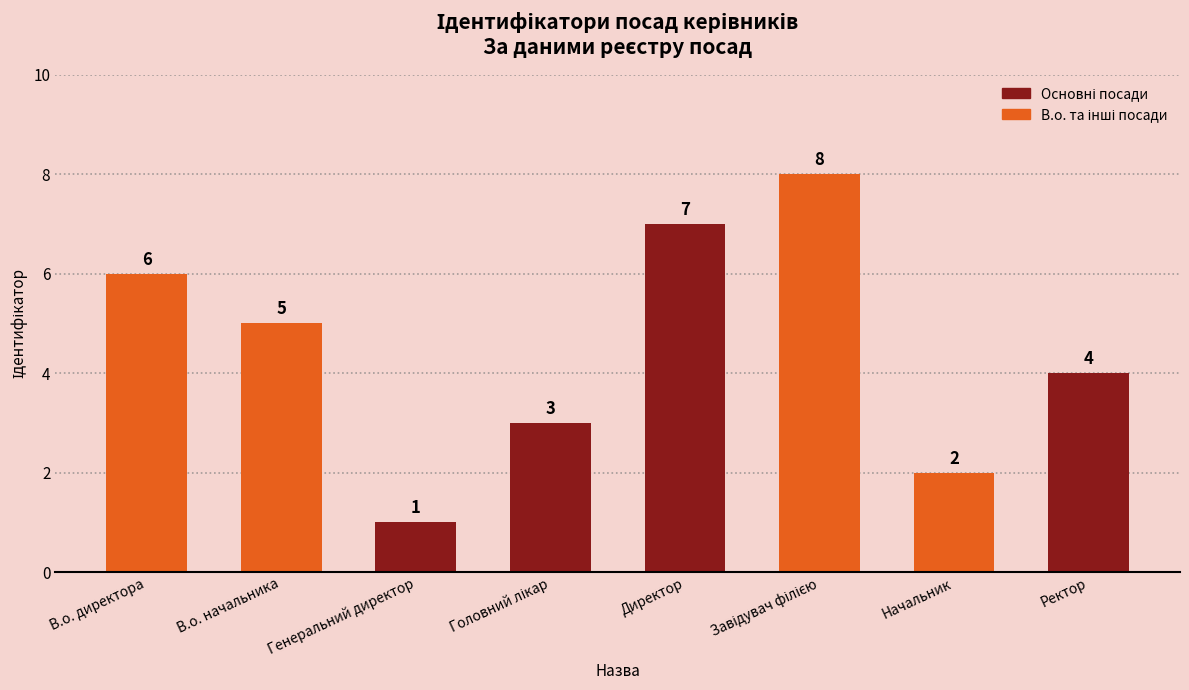

What is the ratio of the value at Начальник to the value at Ректор?

0.5